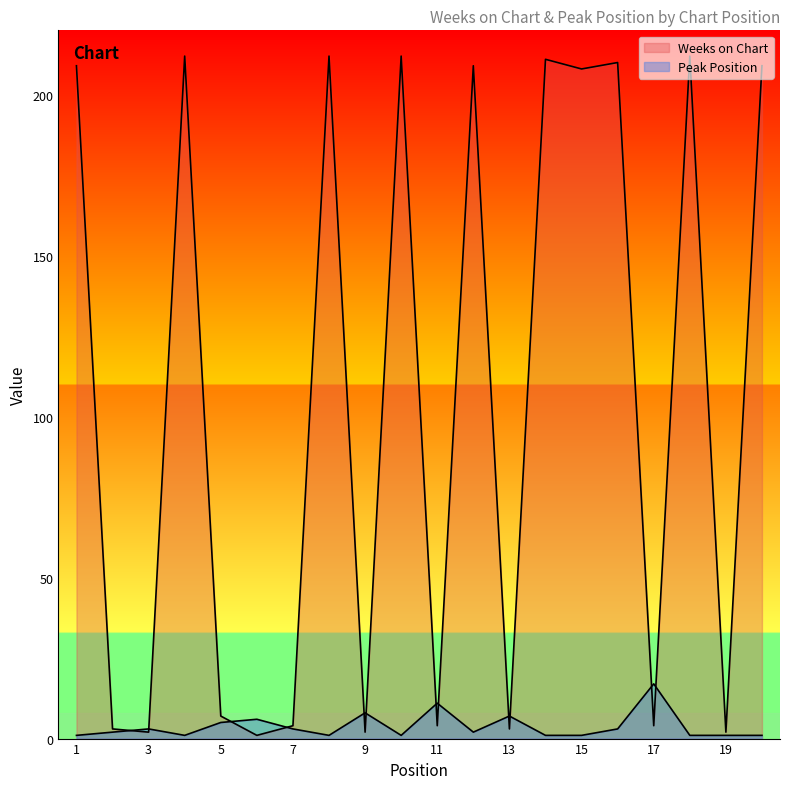

Which label corresponds to the smallest value in the chart?

6